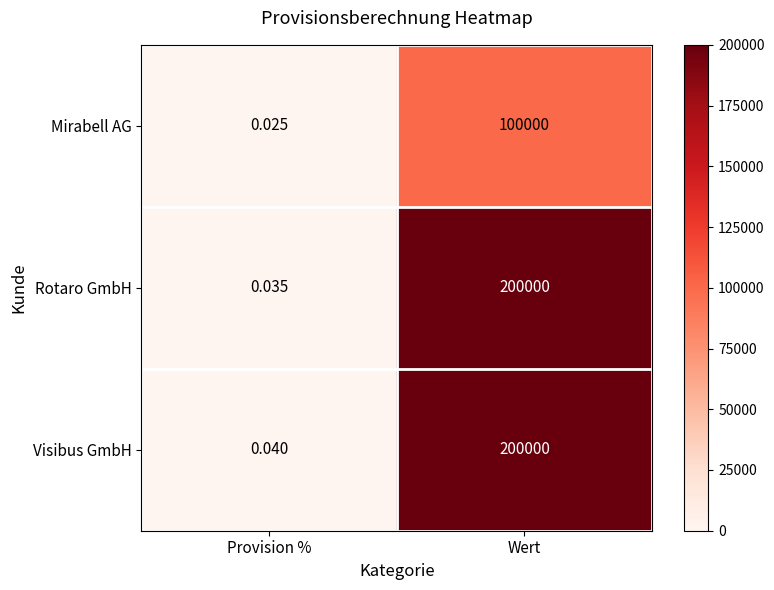

List the labels in order of Rotaro GmbH value, smallest first.

Provision %, Wert